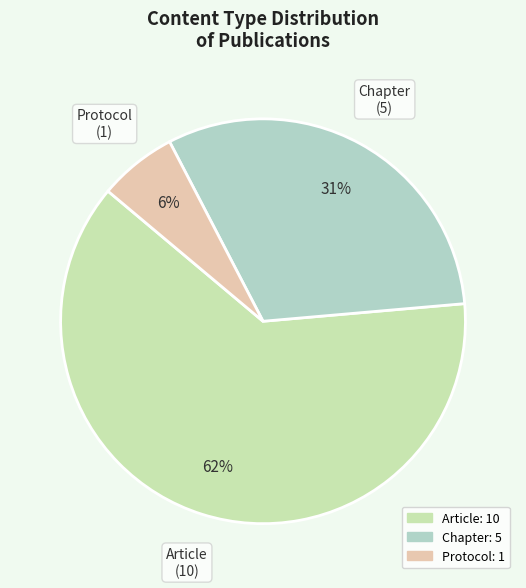

Count the number of slices in the pie.

3